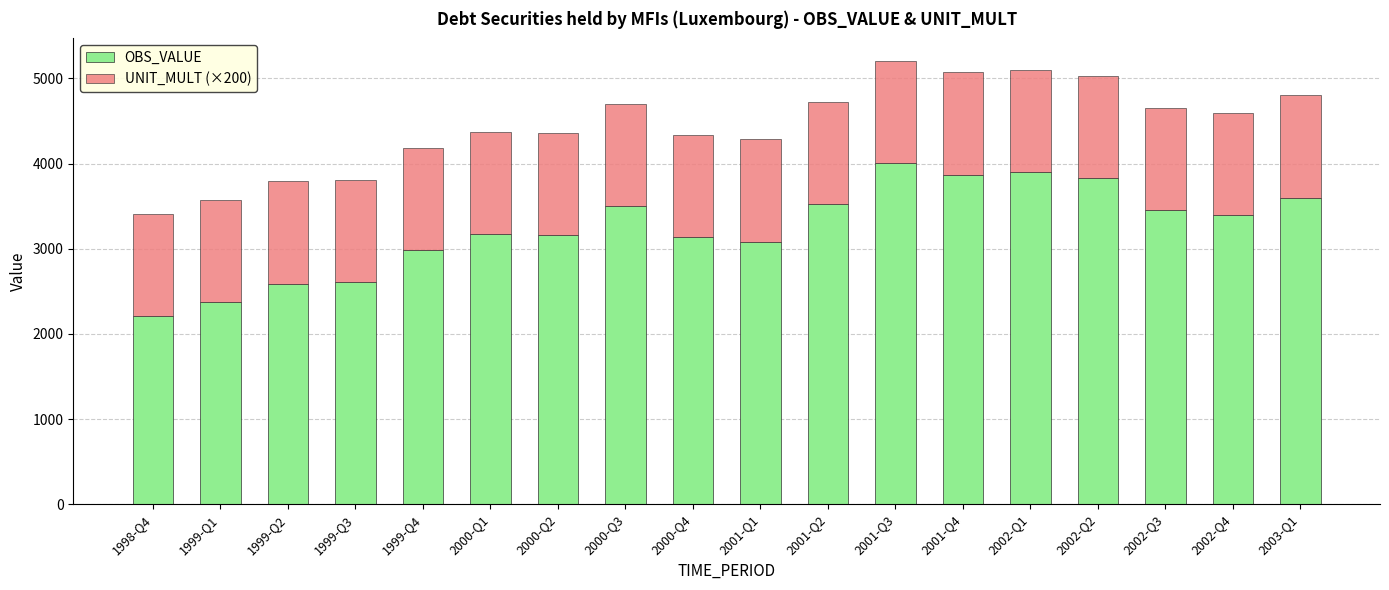

What is the sum of the OBS_VALUE values at 2000-Q1 and 2001-Q2?

6696.6